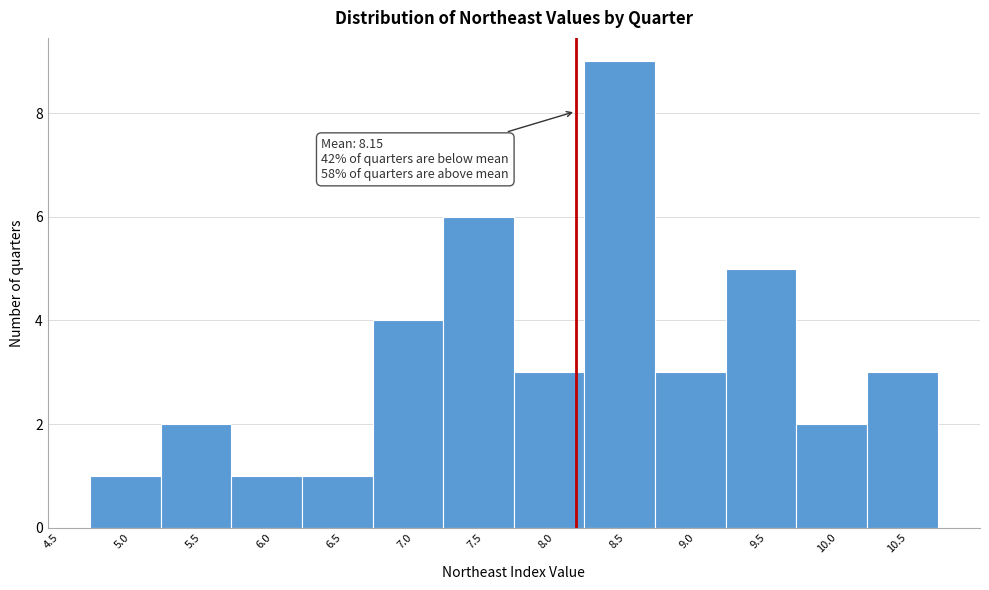

Over which range of the x-axis is the bar tallest?

8.21 to 8.71